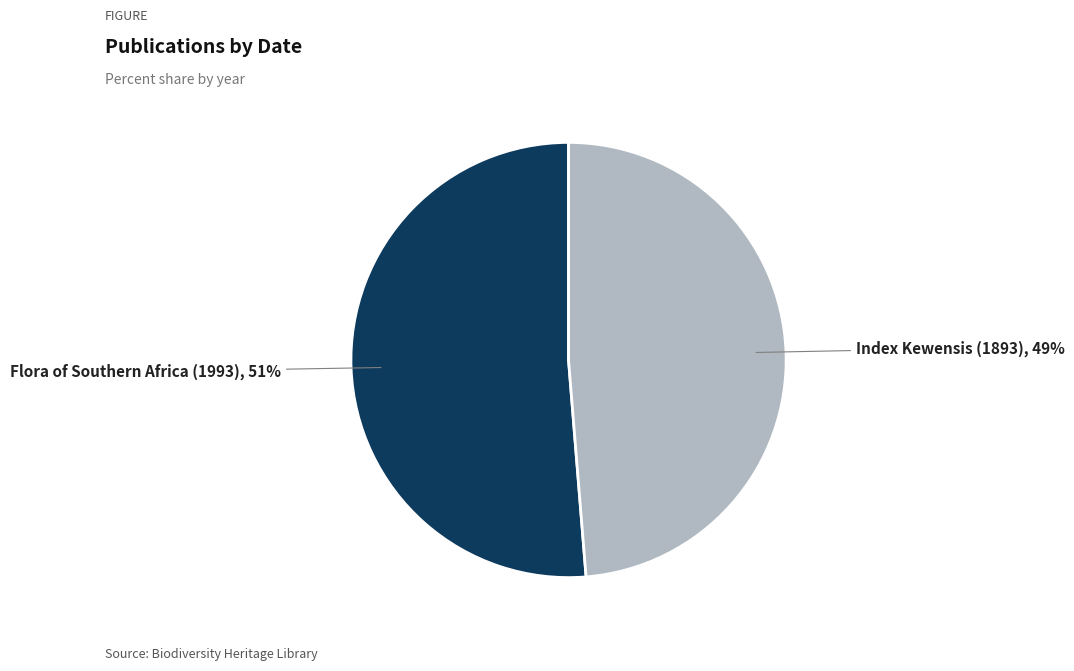

Is there a majority slice in this chart?

Yes